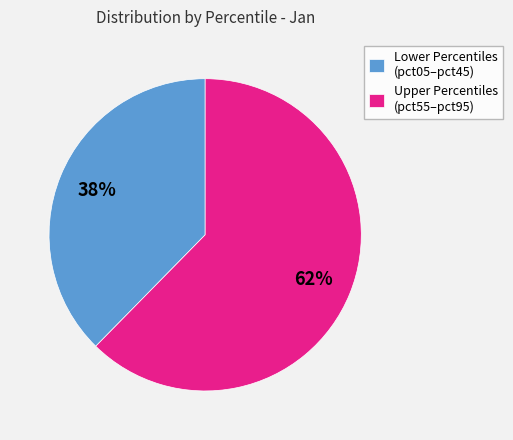

To the nearest percent, what is the combined percentage of Upper Percentiles (pct55–pct95) and Lower Percentiles (pct05–pct45)?

100%